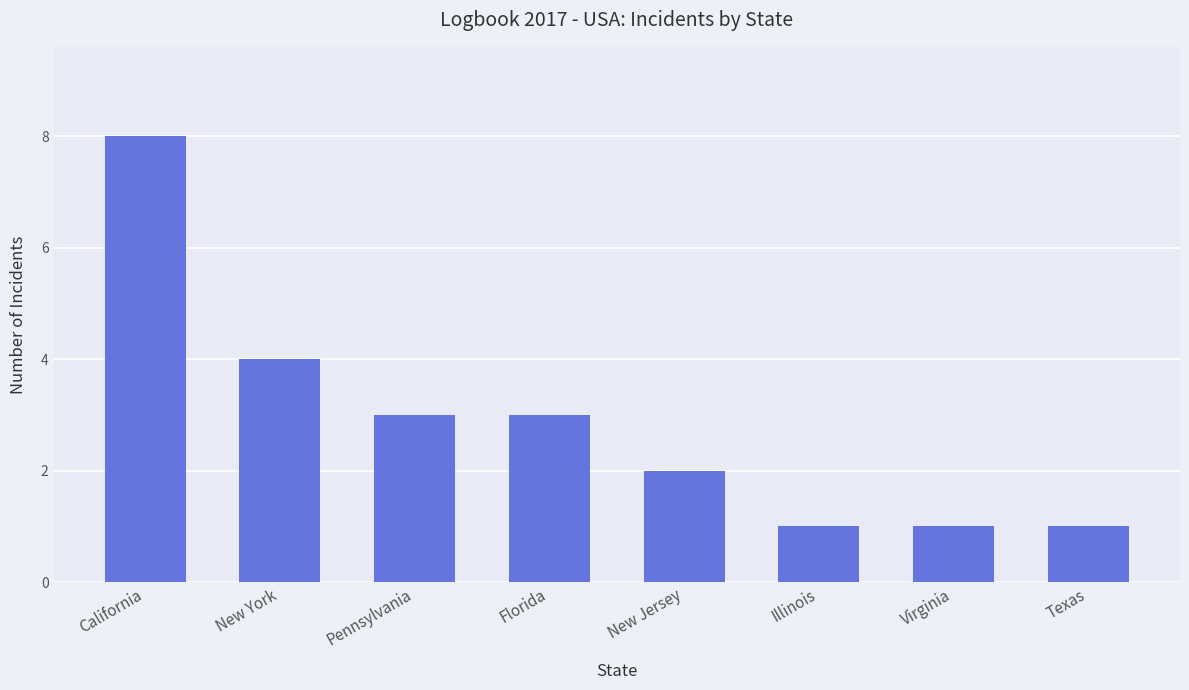

Between Virginia and New Jersey, which is larger?

New Jersey